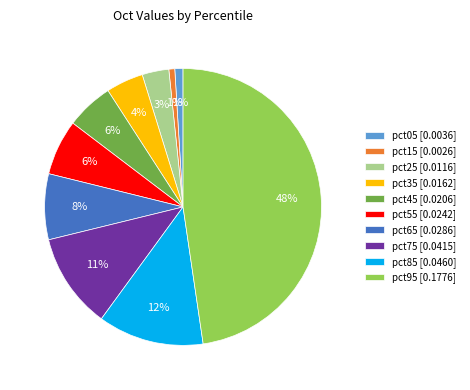

Which category has the biggest portion of the pie?

pct95